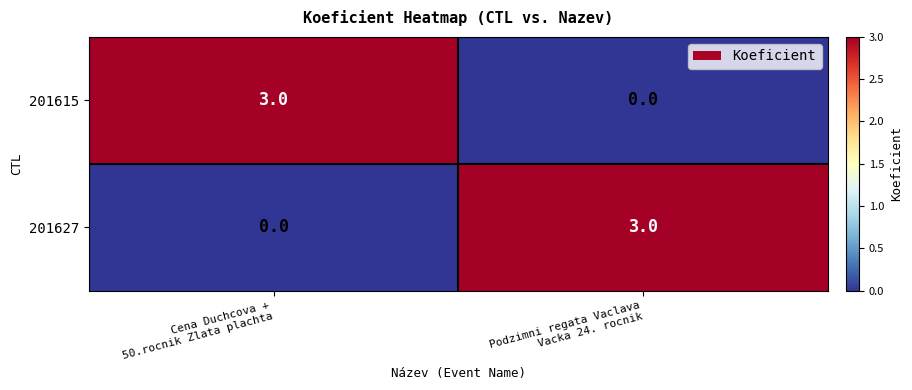

What is the difference between the maximum and minimum values in the 201615 series?

3